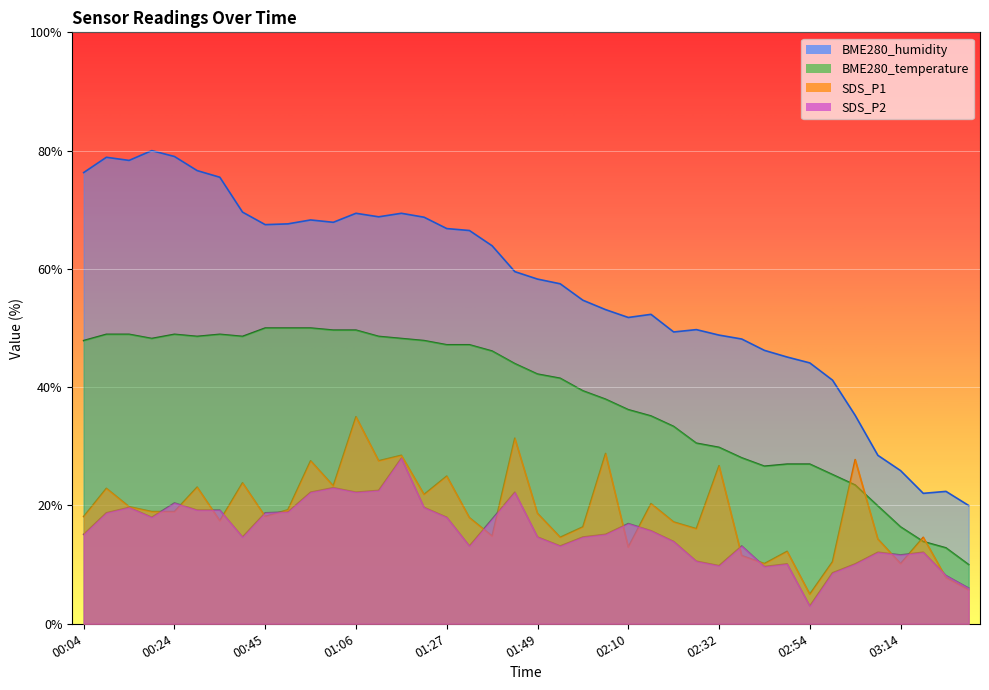

What is the maximum value shown in the chart?

80.0